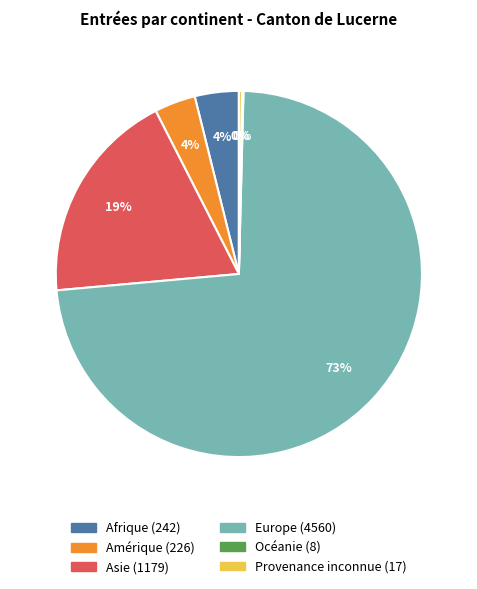

To the nearest percent, what is the average slice percentage?

17%